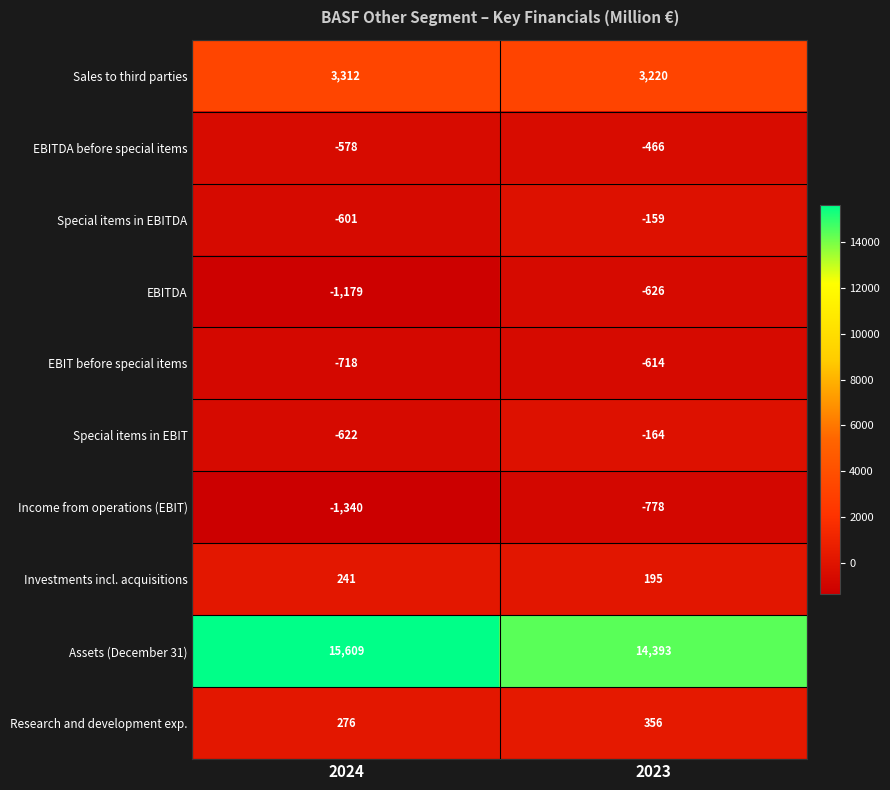

Reading left to right, transcribe all the data shown in this chart.

Sales to third parties: 2024=3312	2023=3220
EBITDA before special items: 2024=-578	2023=-466
Special items in EBITDA: 2024=-601	2023=-159
EBITDA: 2024=-1179	2023=-626
EBIT before special items: 2024=-718	2023=-614
Special items in EBIT: 2024=-622	2023=-164
Income from operations (EBIT): 2024=-1340	2023=-778
Investments incl. acquisitions: 2024=241	2023=195
Assets (December 31): 2024=15609	2023=14393
Research and development exp.: 2024=276	2023=356